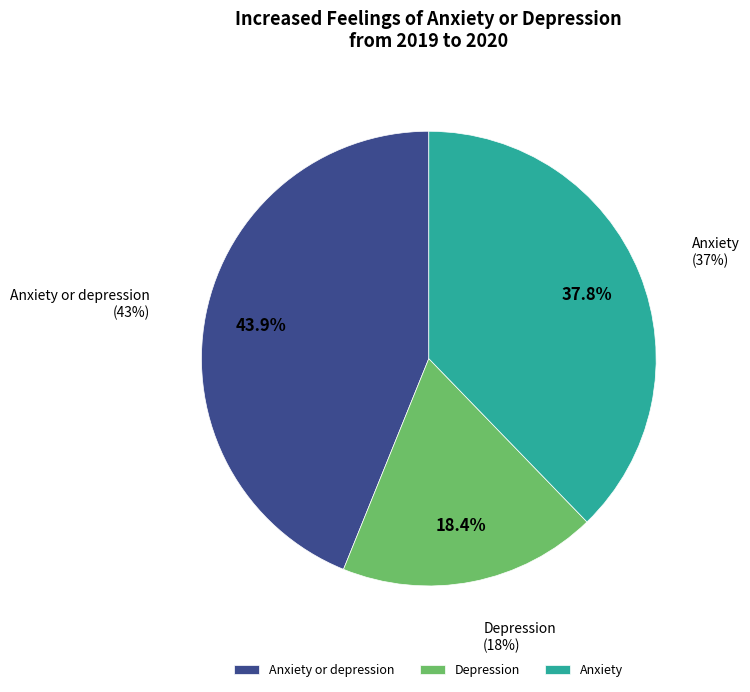

Rank the categories by value from lowest to highest.

Depression, Anxiety, Anxiety or depression